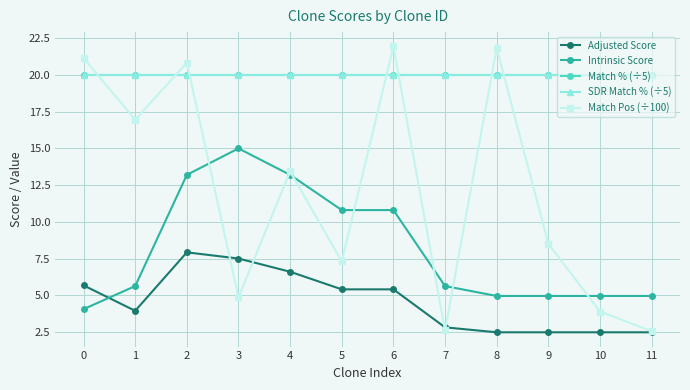

Between 0 and 11, which series saw the biggest shift?

Match Pos (÷100)